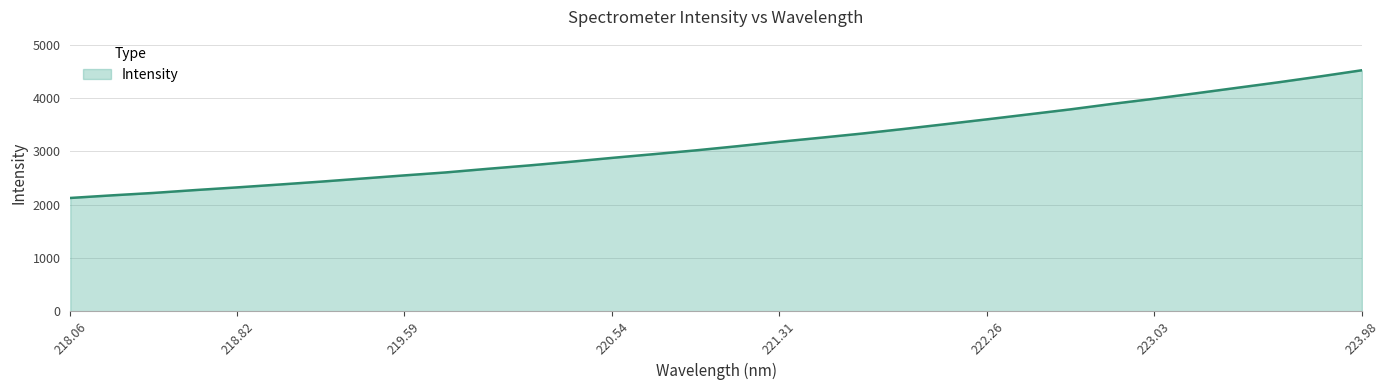

What is the smallest value displayed?

2126.7